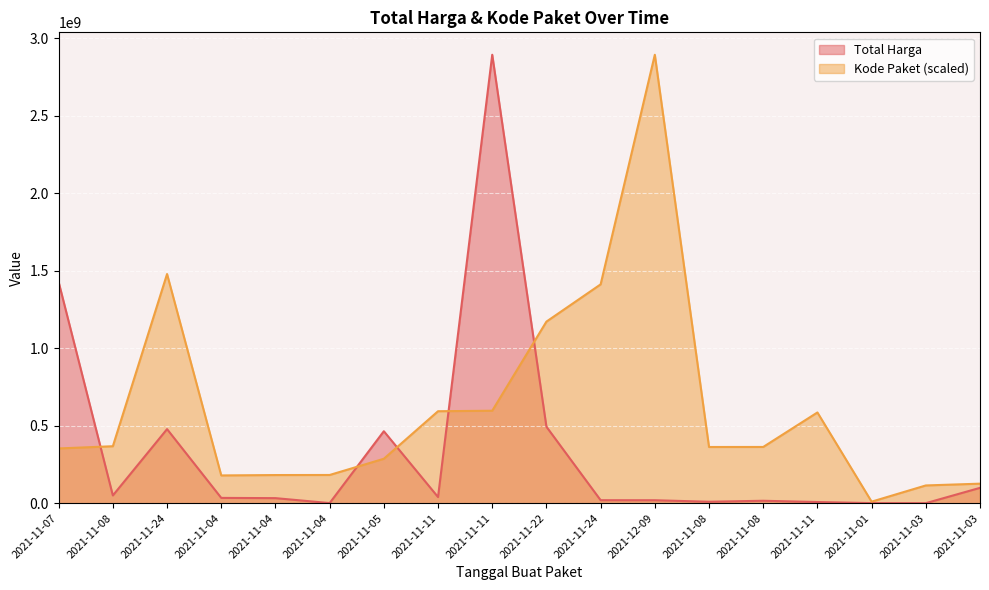

What is the label of the 9th point from the left?

2021-11-11